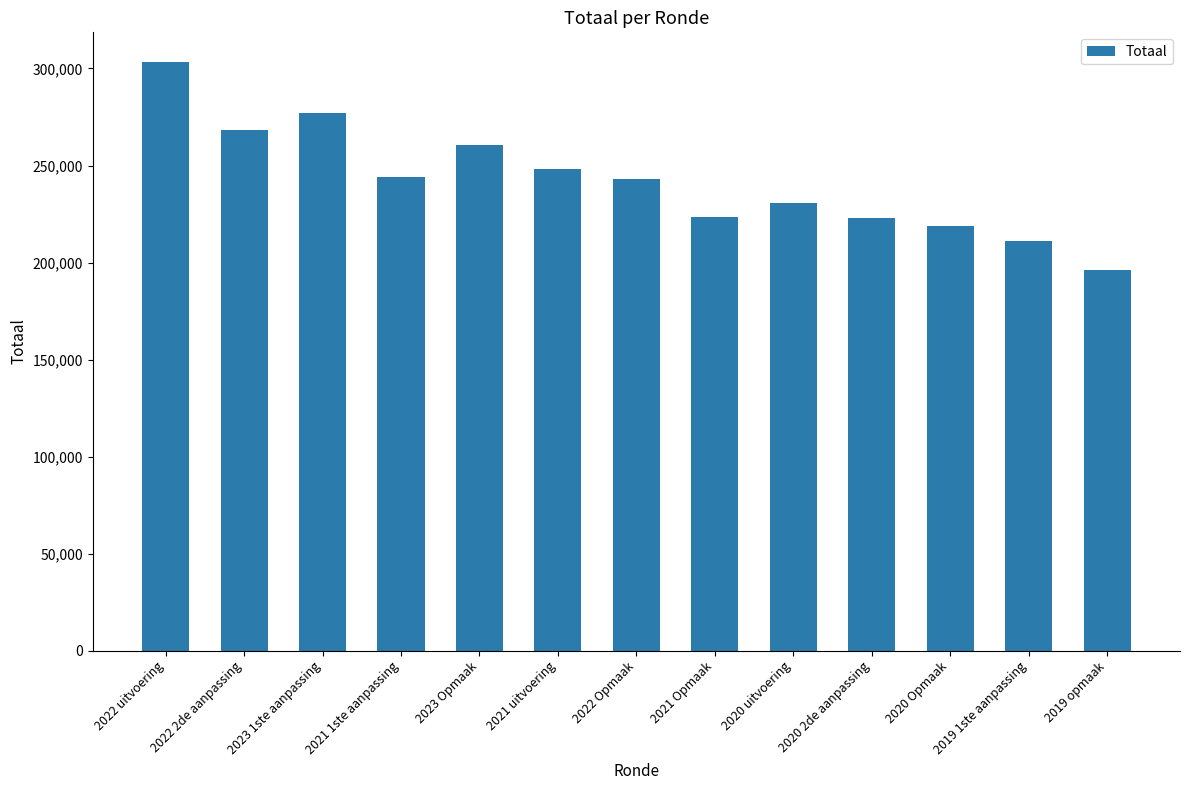

True or false: the data shows 223078 at 2020 2de aanpassing.

True